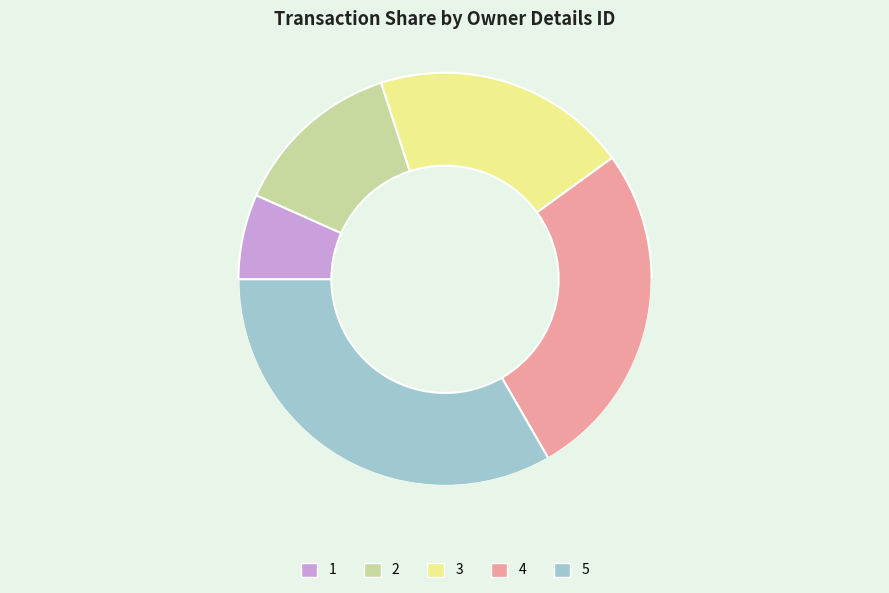

Rank the categories by value from highest to lowest.

5, 4, 3, 2, 1